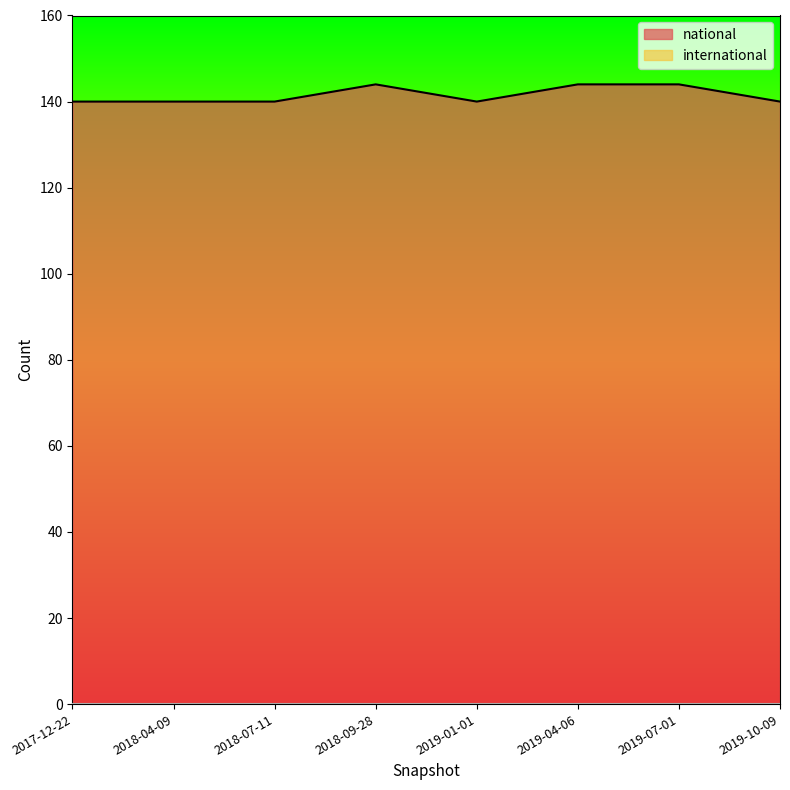

Reading right to left, transcribe all the data shown in this chart.

140	144	144	140	144	140	140	140